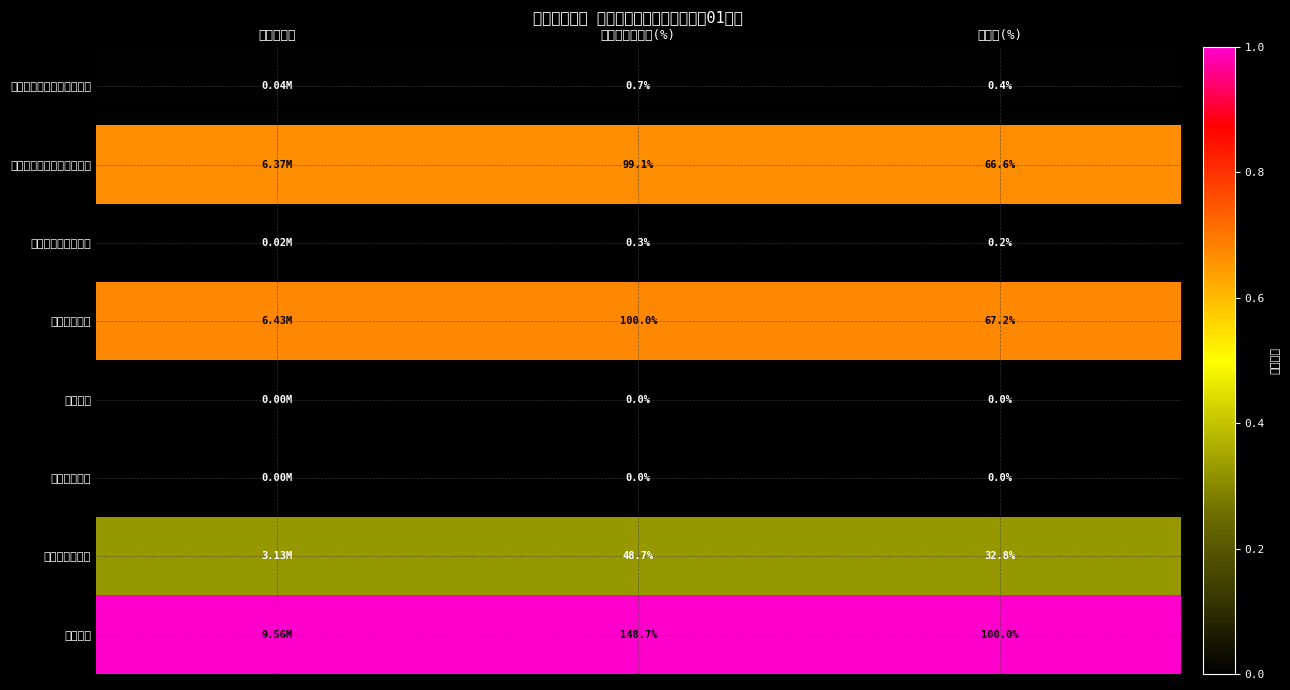

Is the value of 结余分配 at 占总计(%) greater than the value of 十九、住房保障支出 at 占本年支出合计(%)?

No